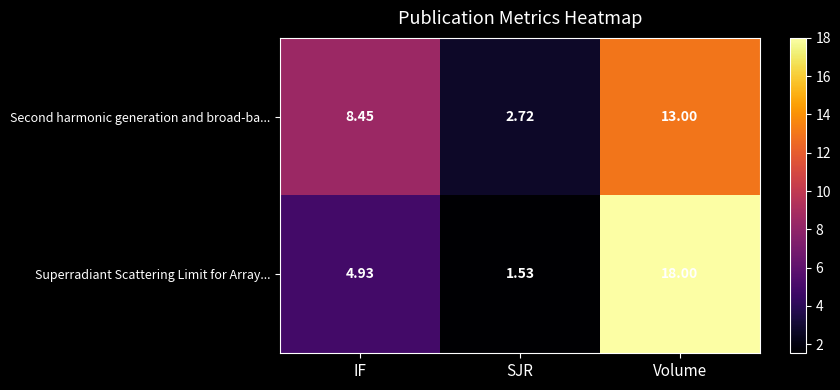

List the series in order of their overall mean, highest first.

Superradiant Scattering Limit for Array..., Second harmonic generation and broad-ba...